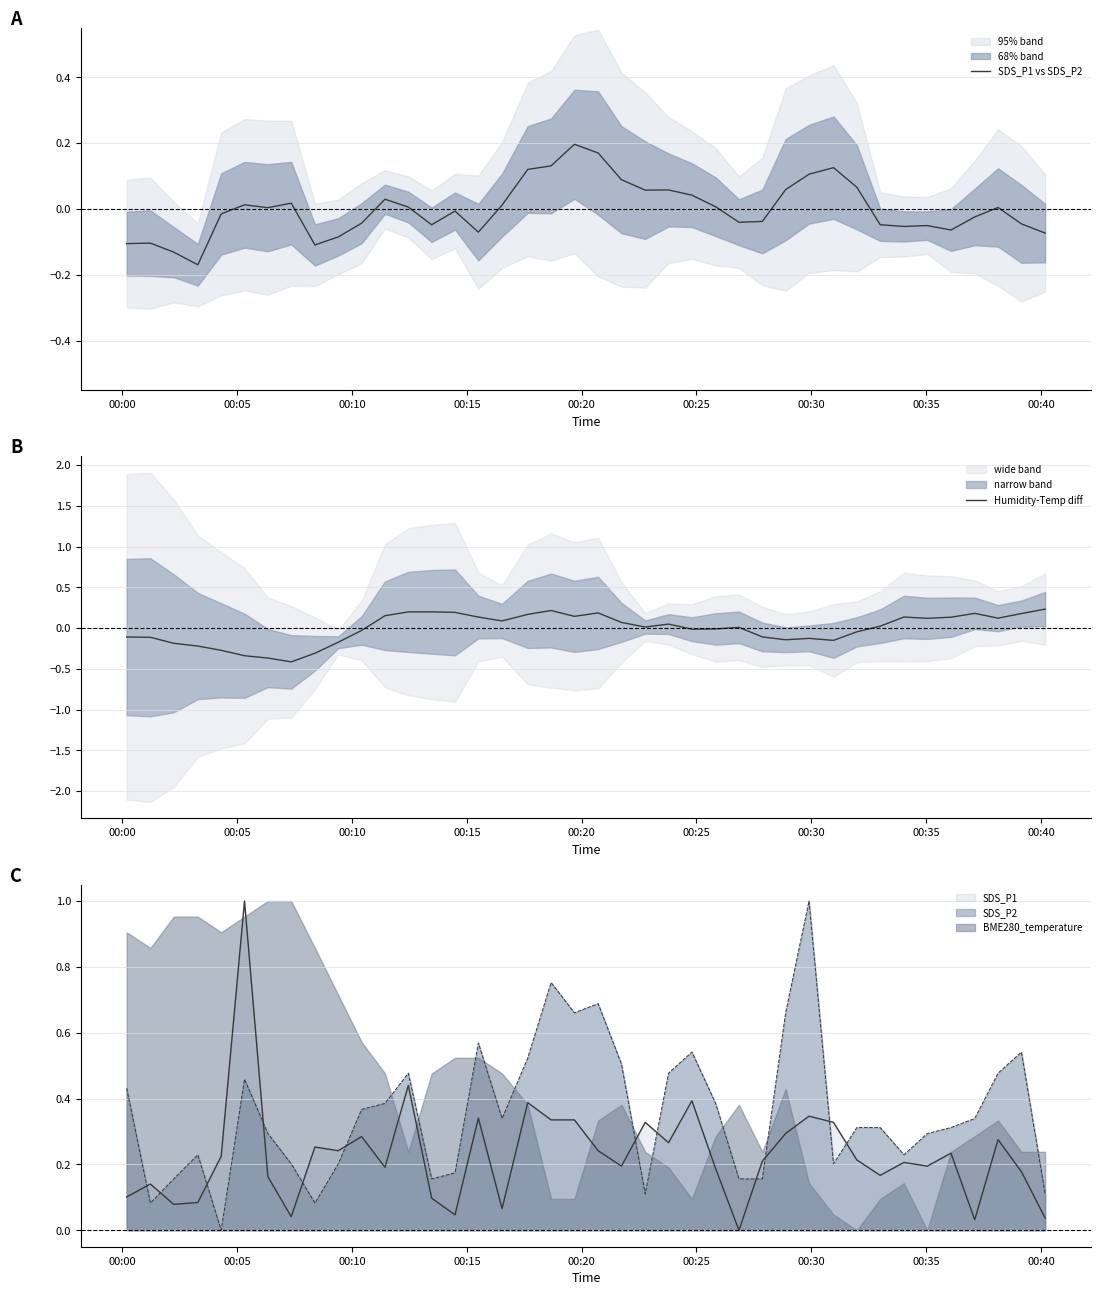

True or false: SDS_P1 and SDS_P2 cross at least once.

True